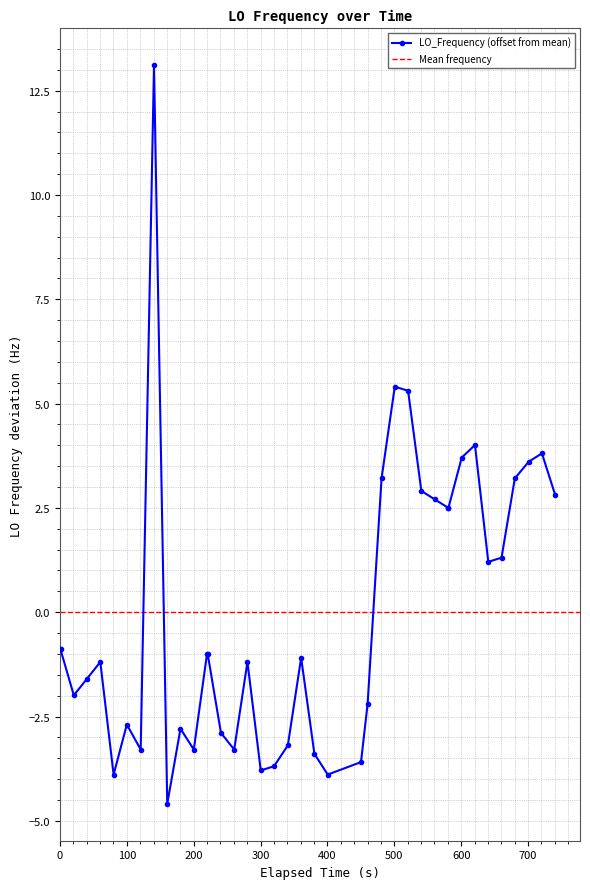

What is the maximum value for LO_Frequency (offset from mean)?

13.1